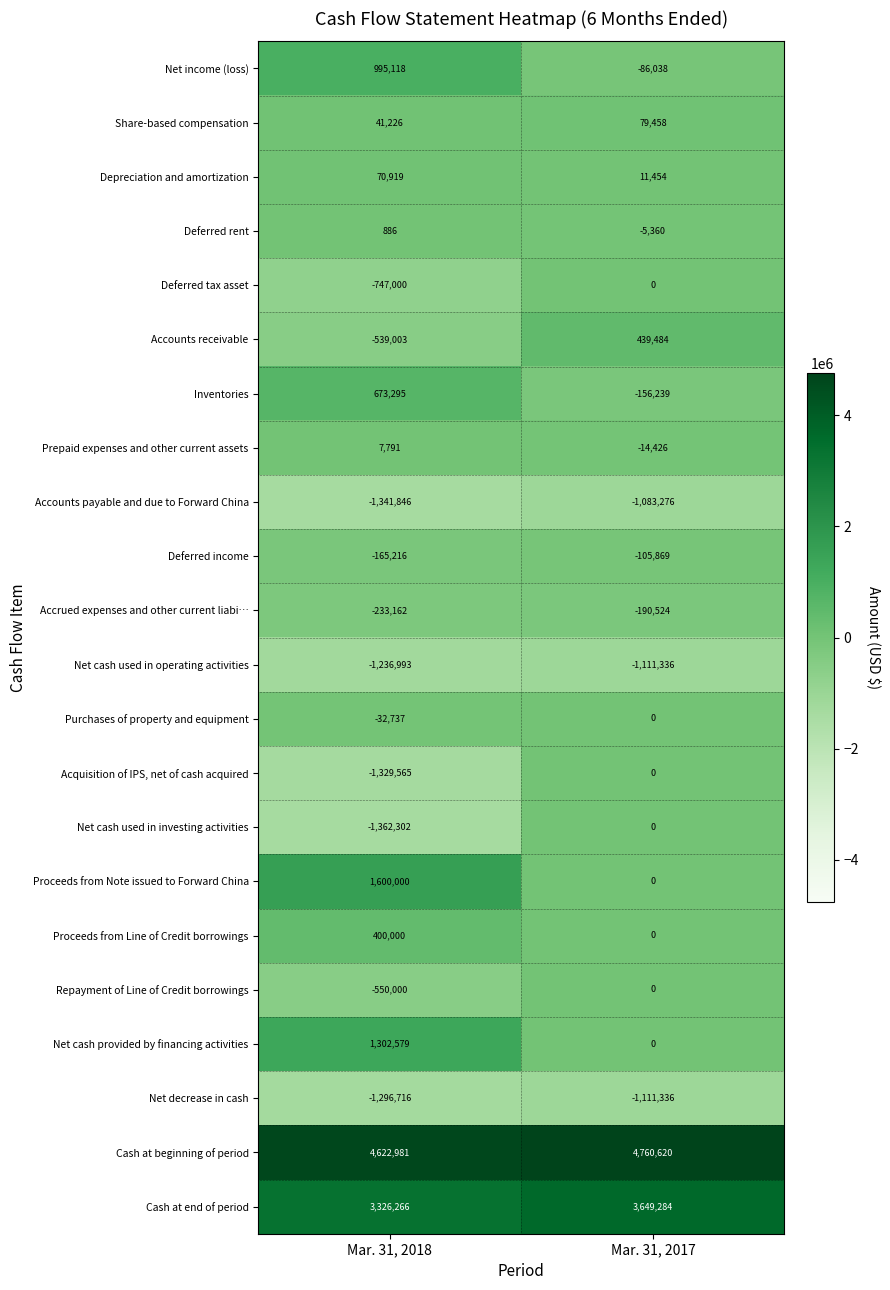

At which label does Deferred income reach its minimum?

Mar. 31, 2018